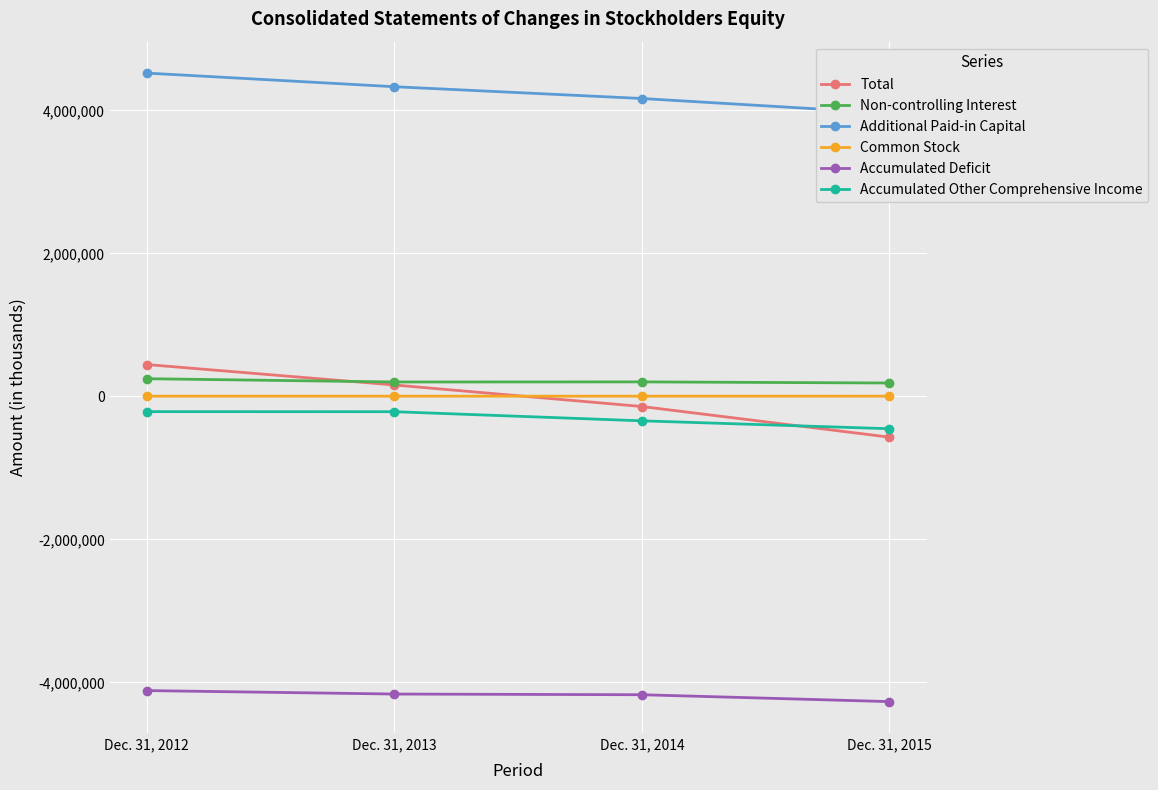

What is the total value across all series at Dec. 31, 2012?

893151